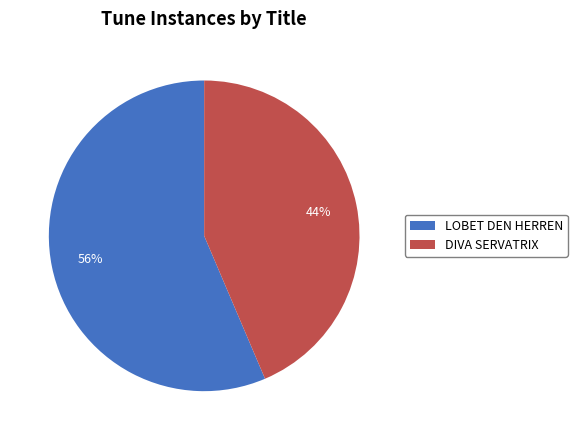

Which slice is the largest?

LOBET DEN HERREN